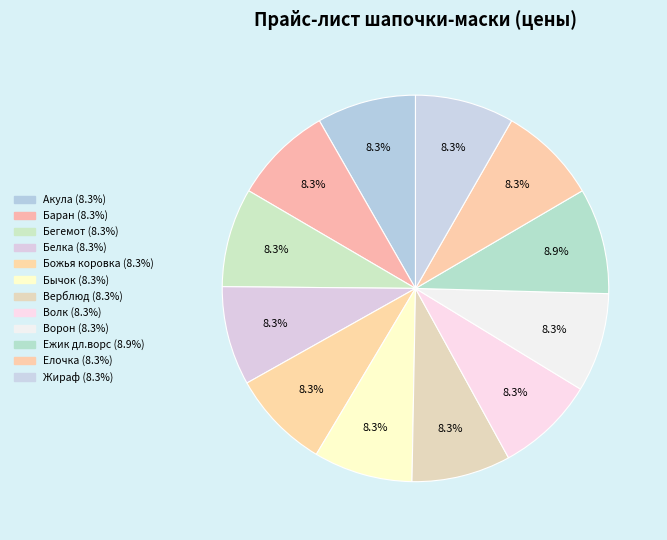

Count the number of slices in the pie.

12